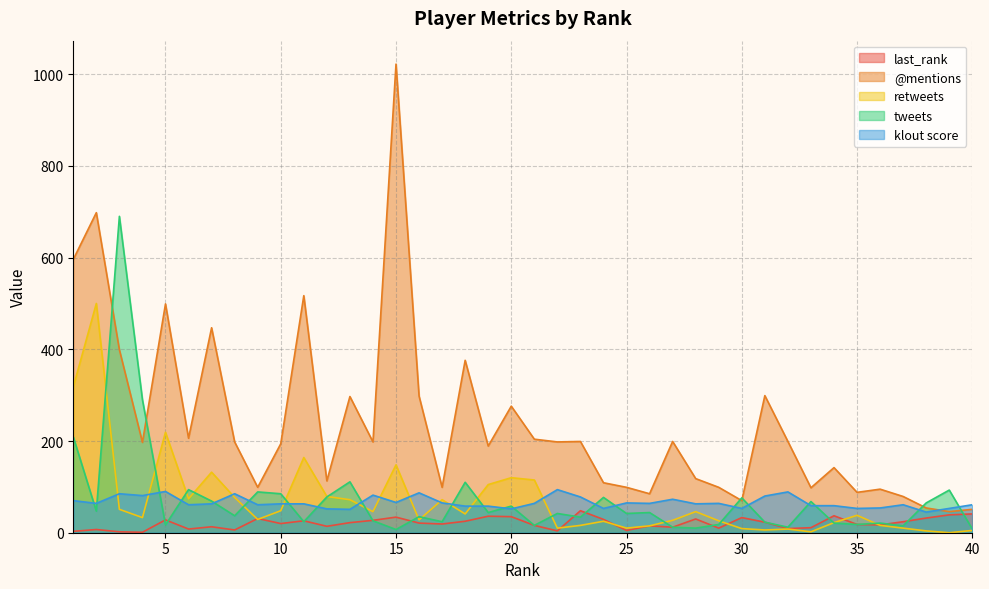

Is the value of last_rank at 19 greater than the value of tweets at 26?

No